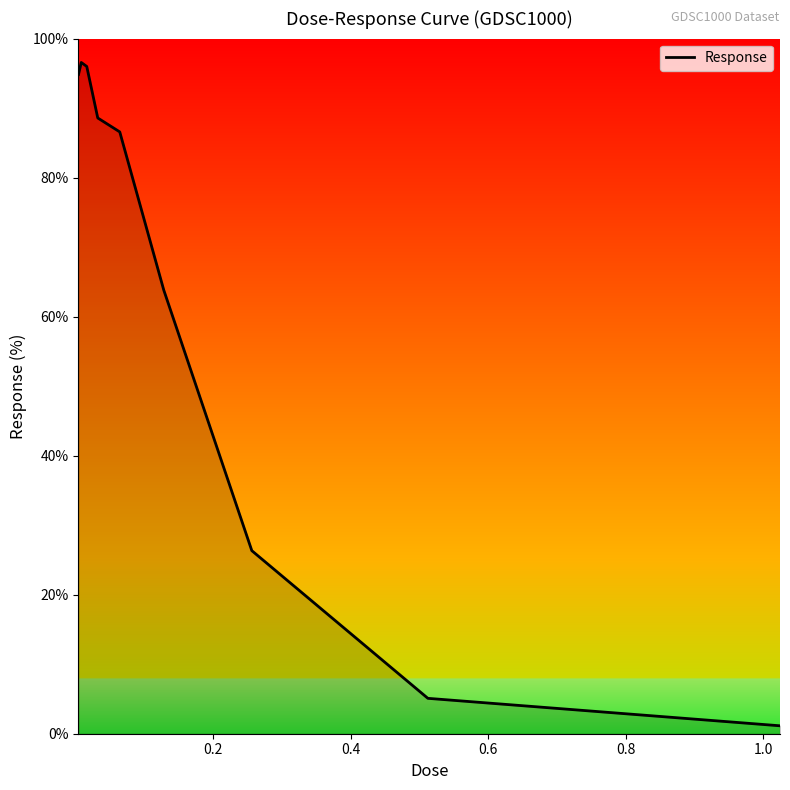

What is the maximum value shown in the chart?

96.6